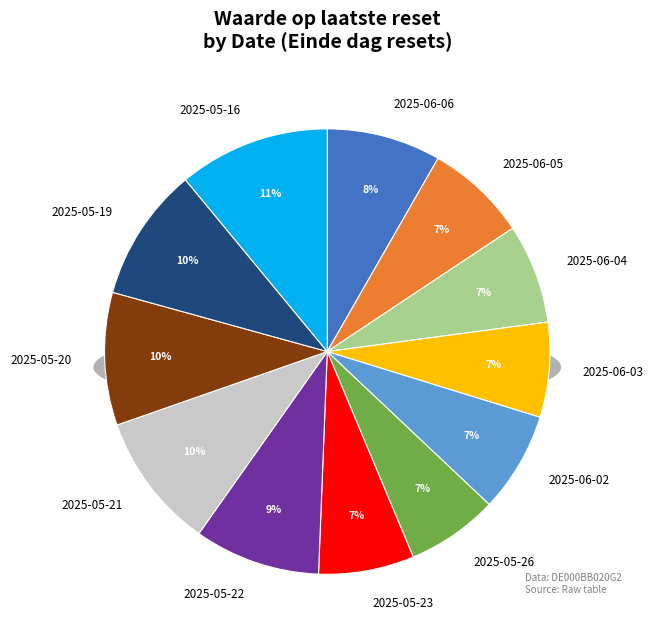

True or false: 2025-05-16 accounts for 16% of the total.

False